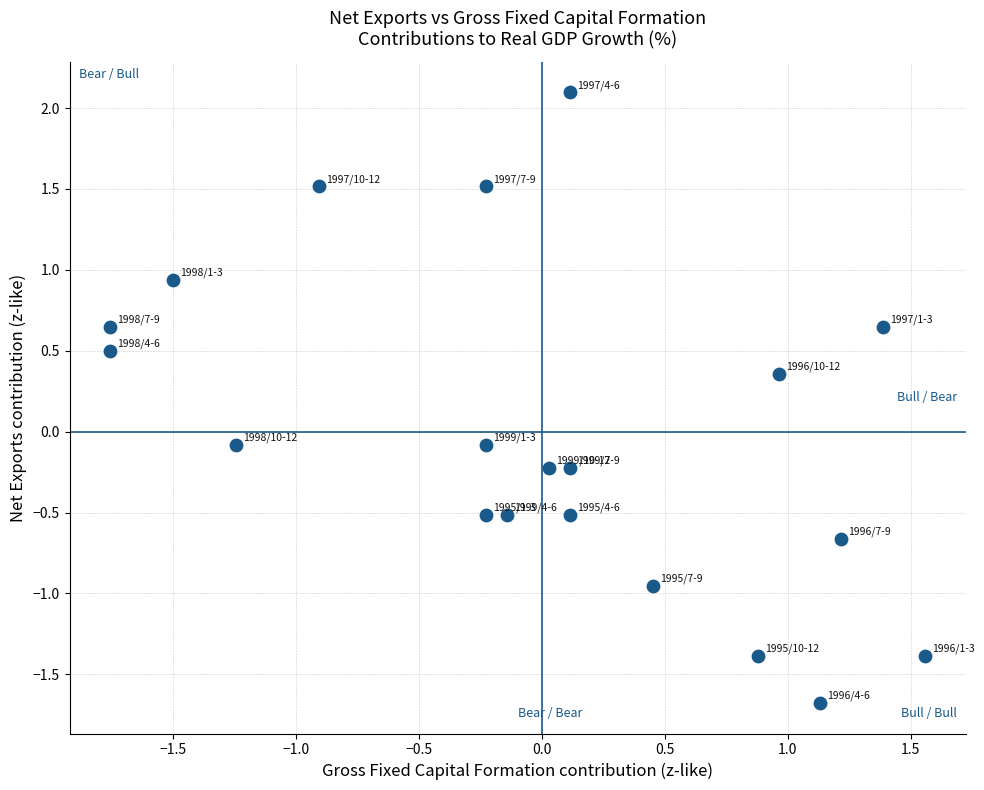

What is the range of Y values (max minus min)?

3.8